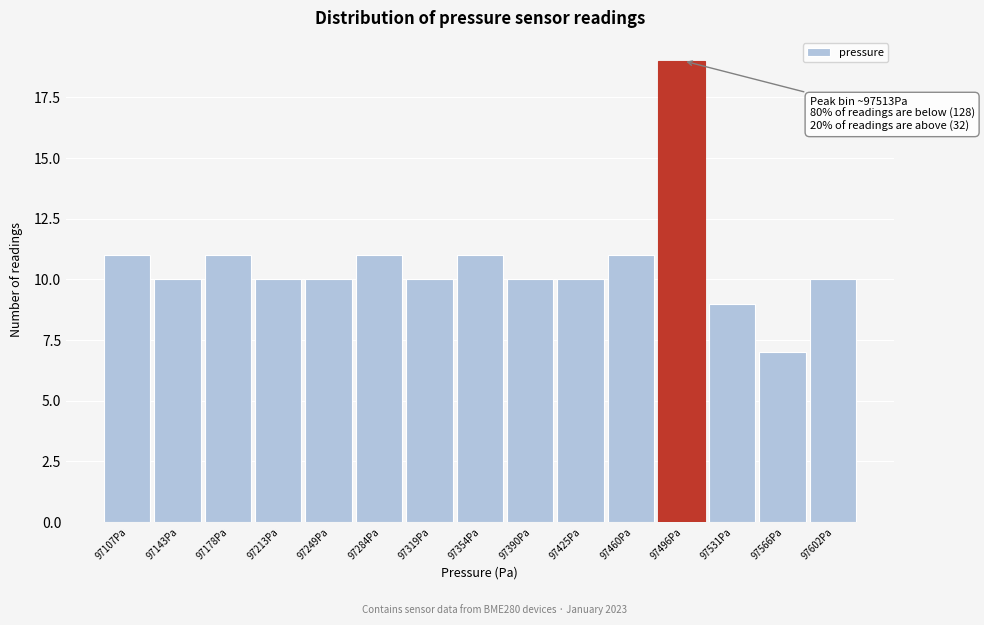

Reading left to right, extract all data points from this chart.

11	10	11	10	10	11	10	11	10	10	11	19	9	7	10